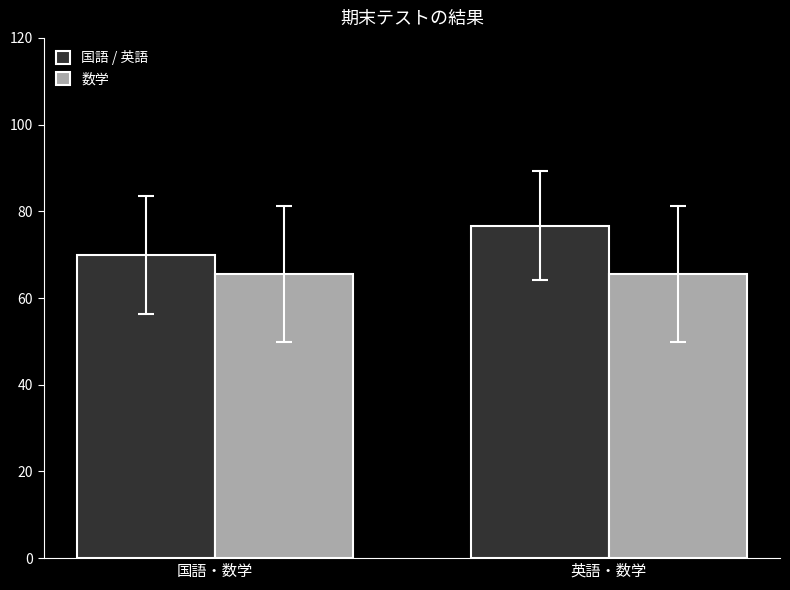

Reading left to right, transcribe all the data shown in this chart.

国語 / 英語: 69.9	76.7
数学: 65.6	65.6